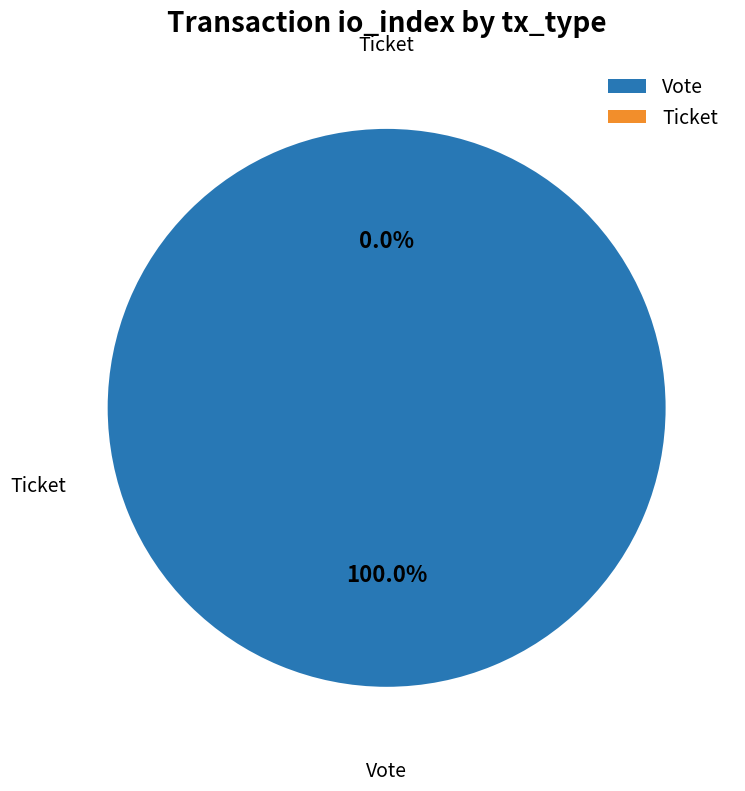

How many segments does this pie chart have?

2